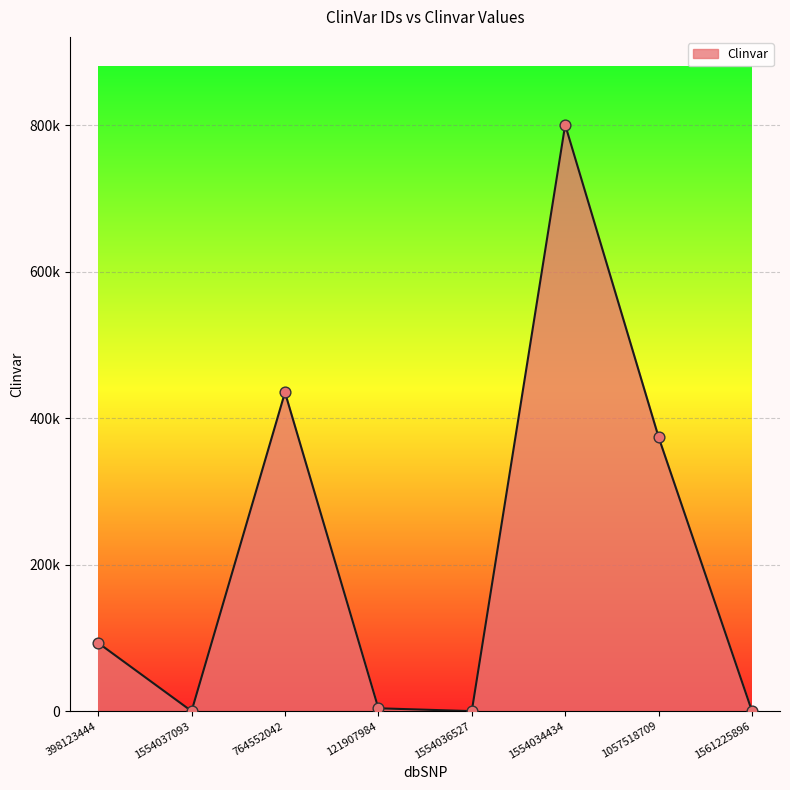

What is the change in value from 764552042 to 1057518709?

-61075